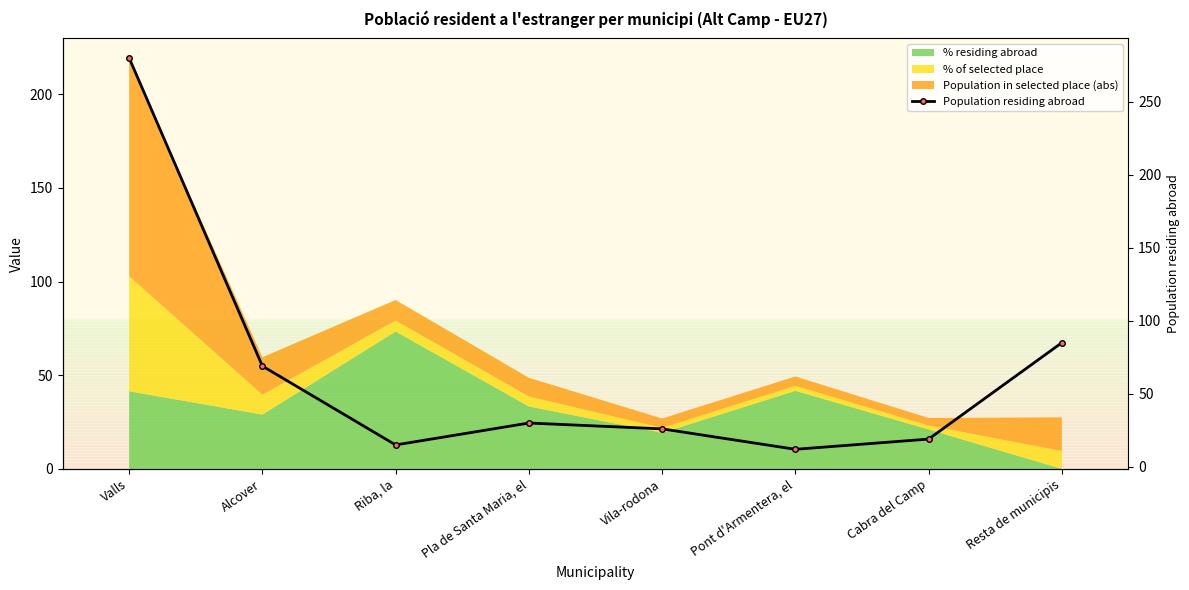

What is the sum of the values at Cabra del Camp and Vila-rodona?

45